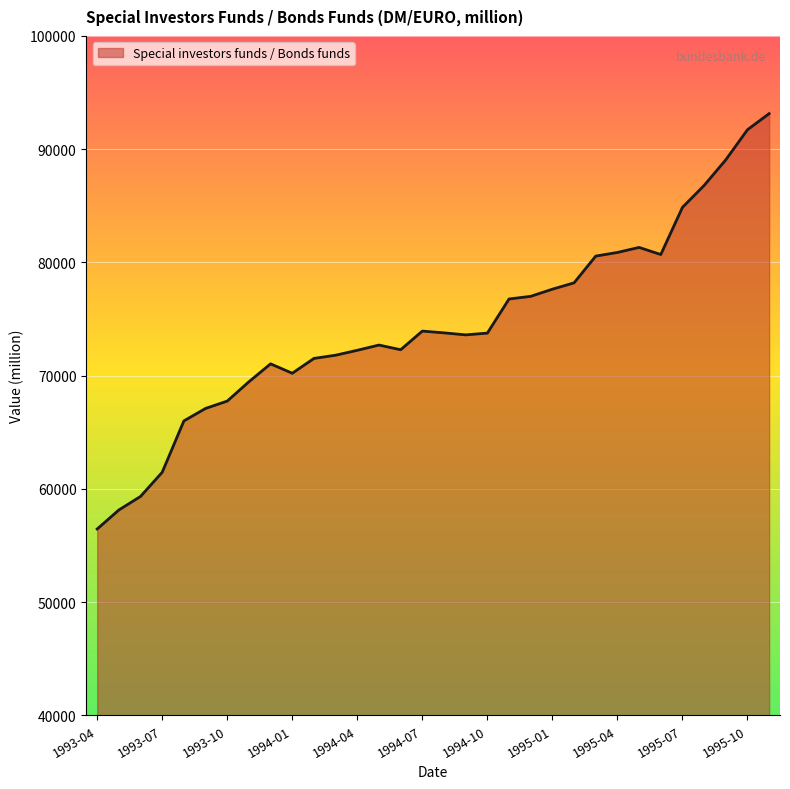

What is the difference between the maximum and minimum values?

36680